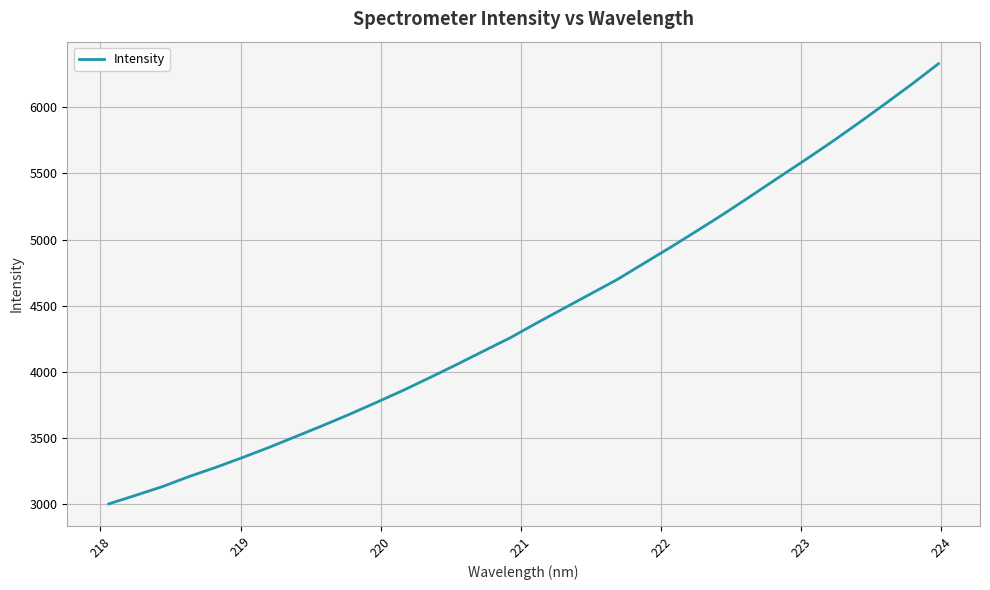

What is the minimum value shown in the chart?

3003.1